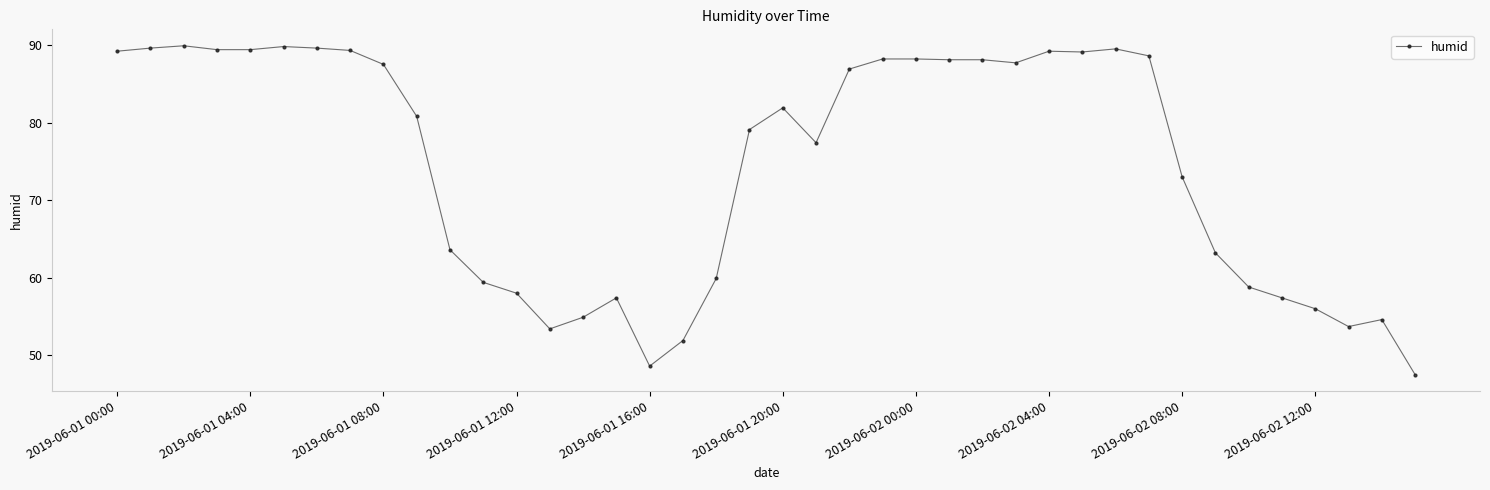

What is the value of the 33rd point from the left?

73.0